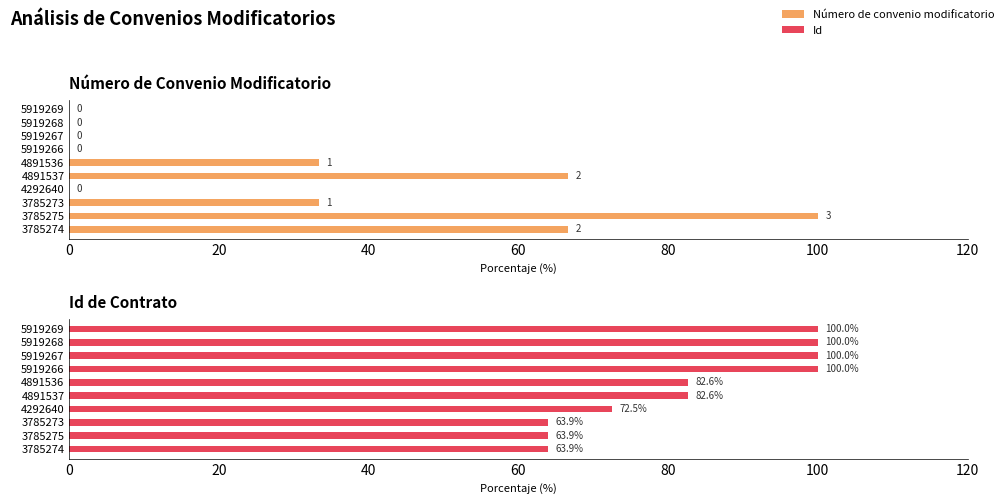

How many values in the Número de convenio modificatorio series are below 33?

5